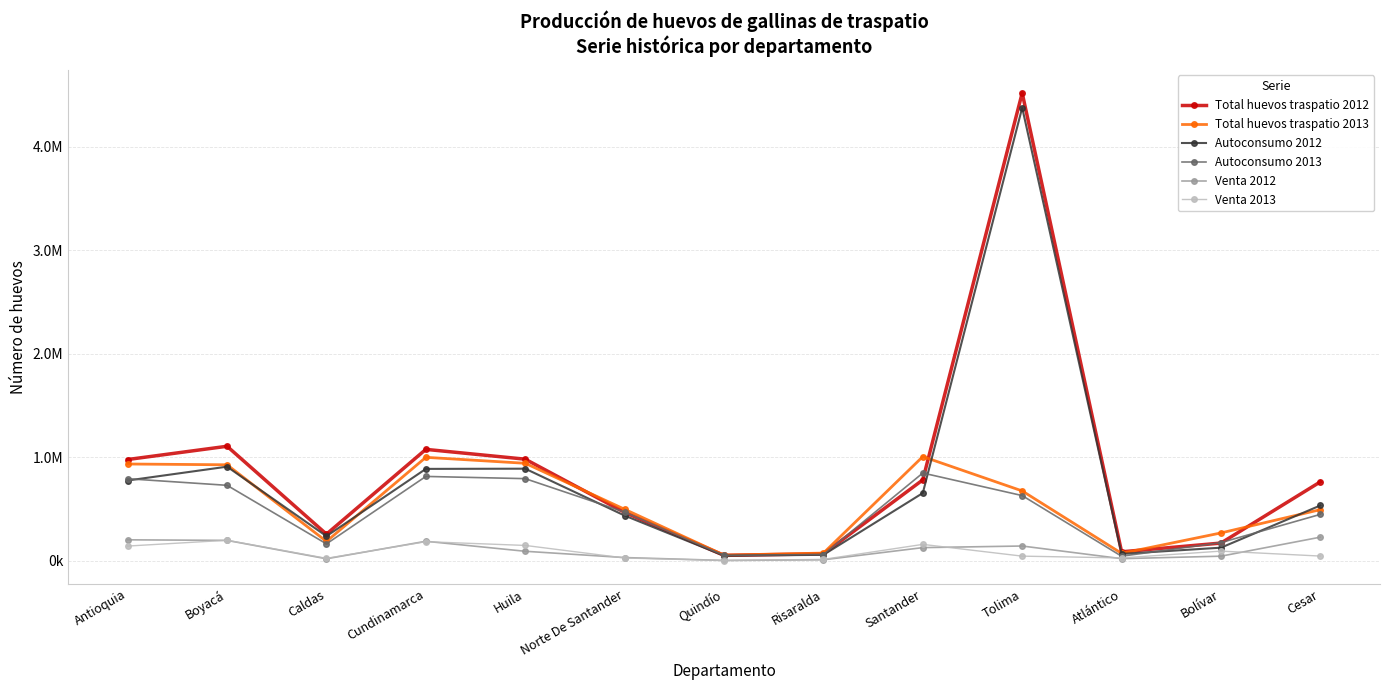

At which category does Total huevos traspatio 2012 reach its first local valley?

Caldas